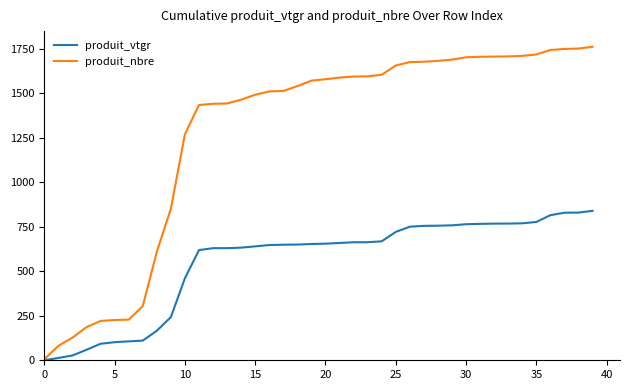

Which series has the widest spread of values?

produit_nbre